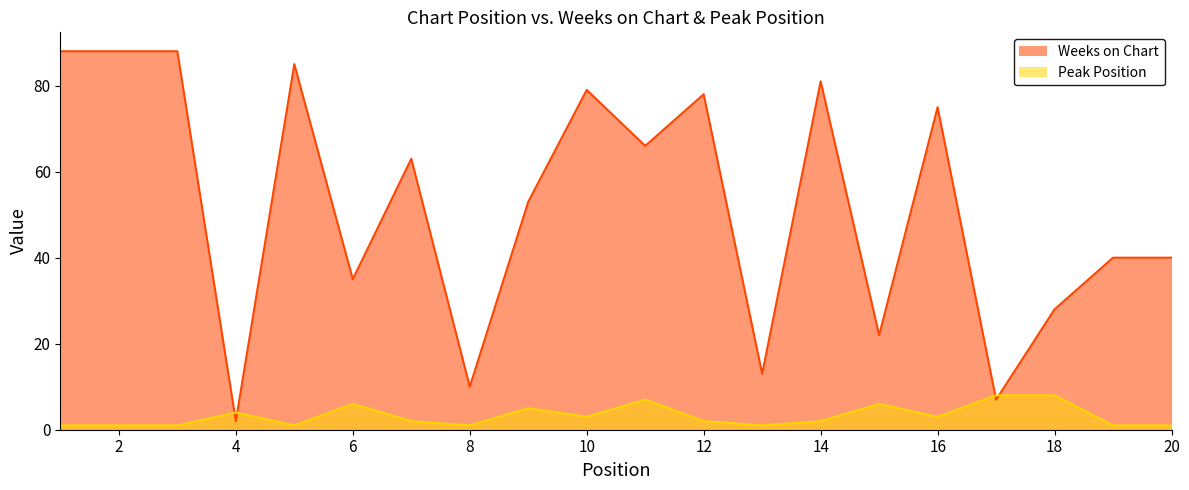

What is the value of the Weeks on Chart point at the 9th from the left?

53